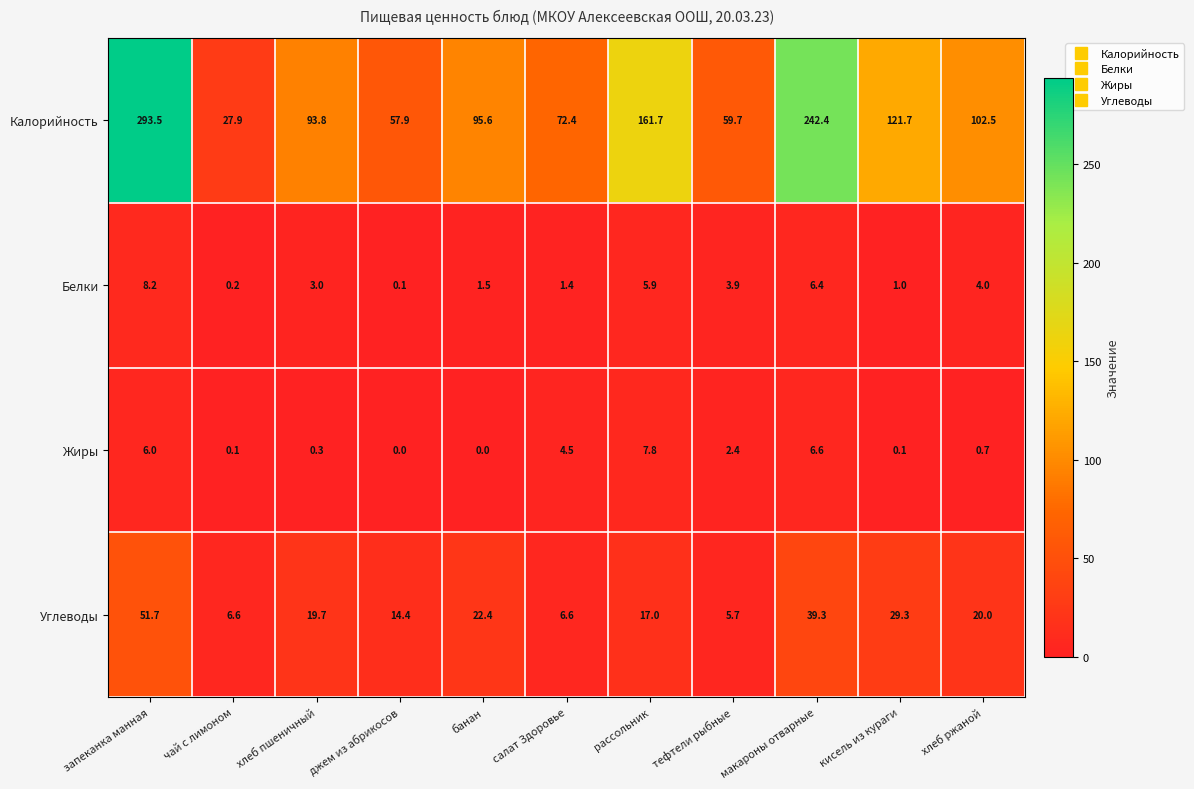

Which series has the largest total across all categories?

Калорийность